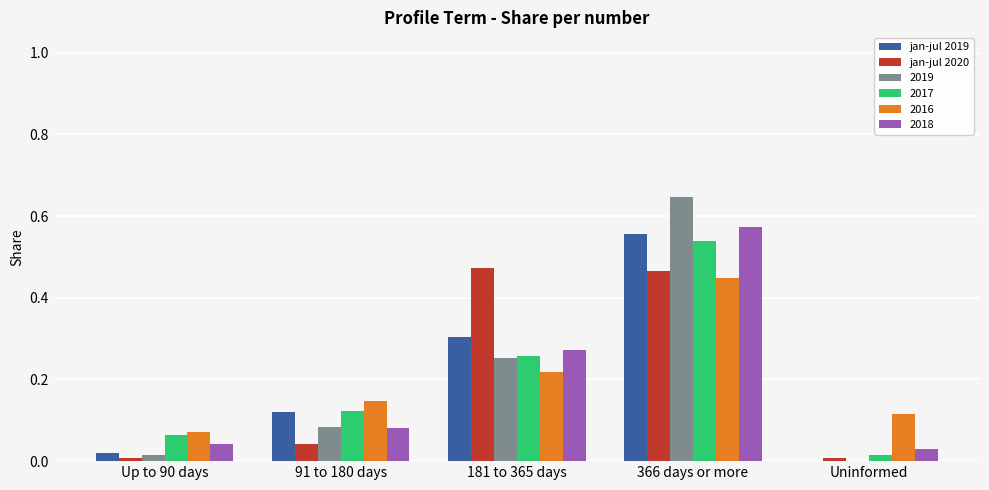

At which label does jan-jul 2019 reach its peak?

366 days or more